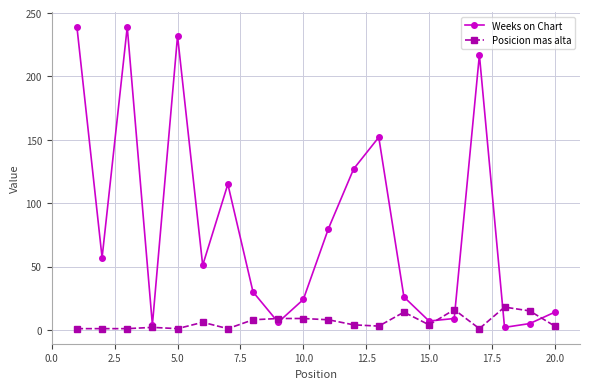

What is the difference between the second highest and second lowest values in the Weeks on Chart series?

235